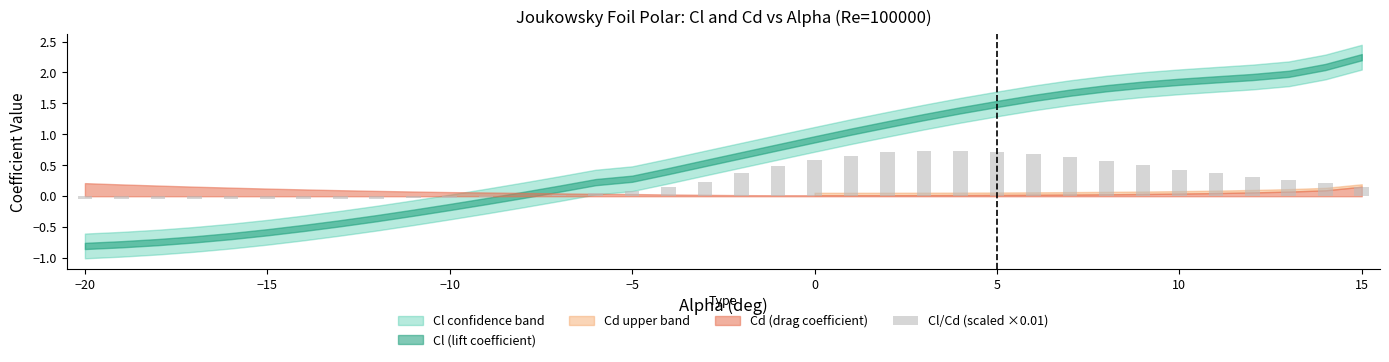

What is the sum of all values?

9.2